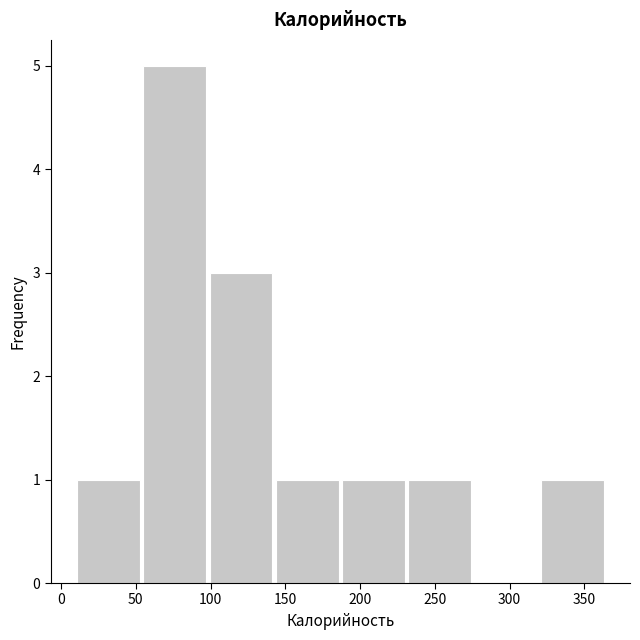

How tall is the bar that spans 185 to 230 on the x-axis? Neither the bar edges nor the heights are printed on the chart, so give them approximately, as read against the axes.

1